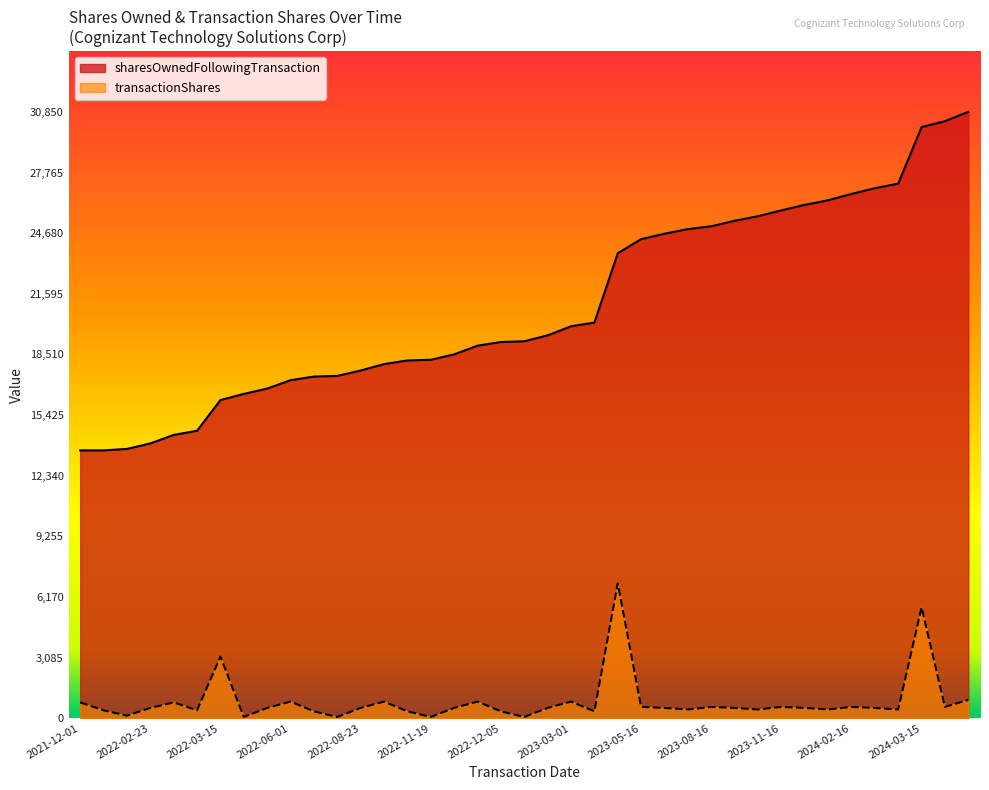

Reading left to right, transcribe all the data shown in this chart.

sharesOwnedFollowingTransaction: 2021-12-01=13627	2021-12-05=13627	2022-02-19=13701	2022-02-23=13982	2022-03-01=14414	2022-03-05=14625	2022-03-15=16189	2022-05-19=16500	2022-05-23=16772	2022-06-01=17199	2022-06-05=17382	2022-08-19=17416	2022-08-23=17691	2022-09-01=18016	2022-09-05=18202	2022-11-19=18236	2022-11-23=18512	2022-12-01=18954	2022-12-05=19140	2023-02-19=19178	2023-02-23=19479	2023-03-01=19940	2023-03-05=20128	2023-03-15=23656	2023-05-16=24372	2023-05-23=24650	2023-06-01=24882	2023-08-16=25029	2023-08-23=25307	2023-09-01=25540	2023-11-16=25838	2023-11-23=26118	2023-12-01=26352	2024-02-16=26674	2024-02-23=26963	2024-03-01=27199	2024-03-15=30074	2024-05-16=30375	2024-06-01=30850
transactionShares: 2021-12-01=804	2021-12-05=404	2022-02-19=130	2022-02-23=525	2022-03-01=804	2022-03-05=406	2022-03-15=3136	2022-05-19=64	2022-05-23=524	2022-06-01=846	2022-06-05=350	2022-08-19=65	2022-08-23=525	2022-09-01=847	2022-09-05=351	2022-11-19=65	2022-11-23=525	2022-12-01=846	2022-12-05=350	2023-02-19=66	2023-02-23=524	2023-03-01=848	2023-03-05=351	2023-03-15=6864	2023-05-16=576	2023-05-23=525	2023-06-01=445	2023-08-16=576	2023-08-23=524	2023-09-01=446	2023-11-16=576	2023-11-23=525	2023-12-01=446	2024-02-16=576	2024-02-23=525	2024-03-01=445	2024-03-15=5643	2024-05-16=576	2024-06-01=933